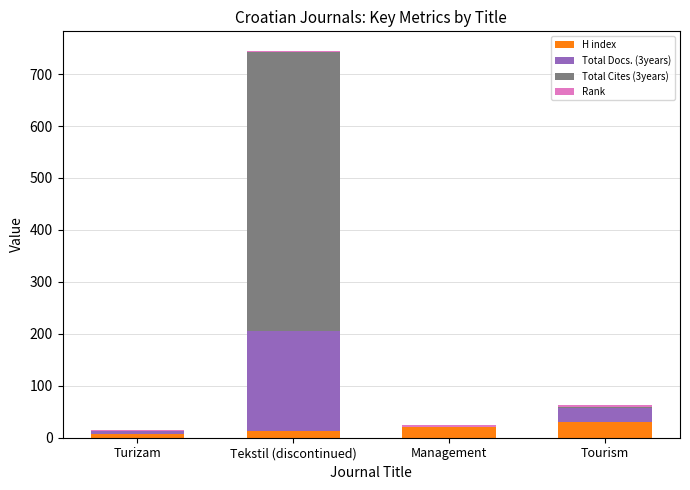

The value of H index at Management is 21. True or false?

True